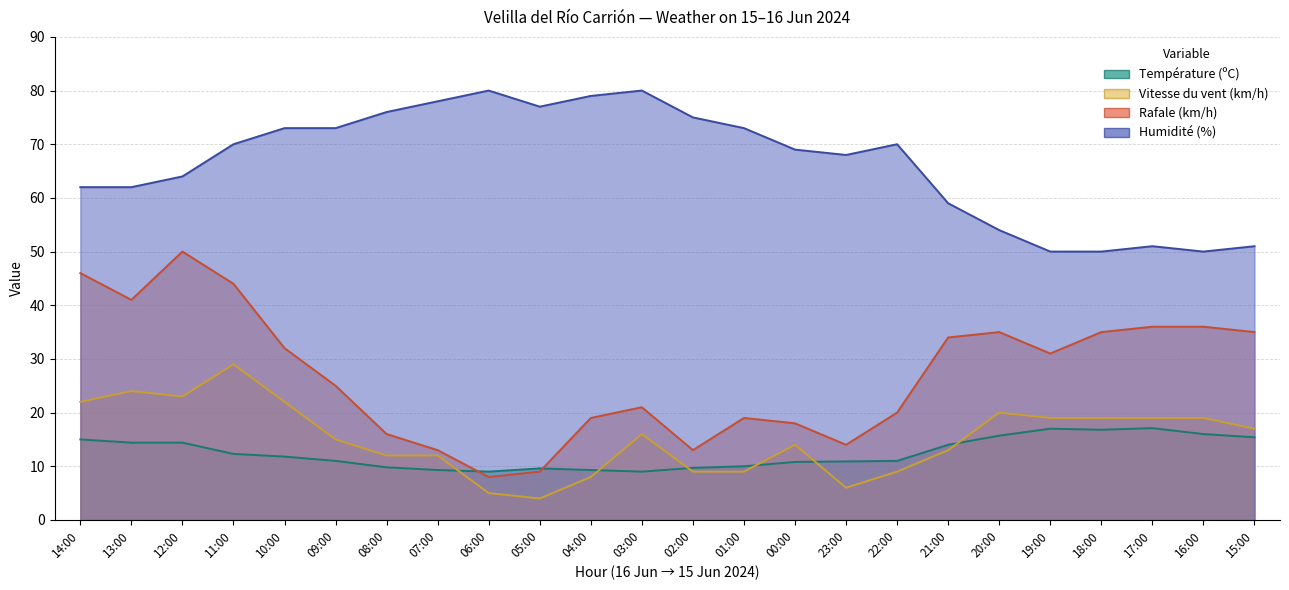

What is the difference between the second highest and minimum values in the Vitesse du vent (km/h) series?

20.0